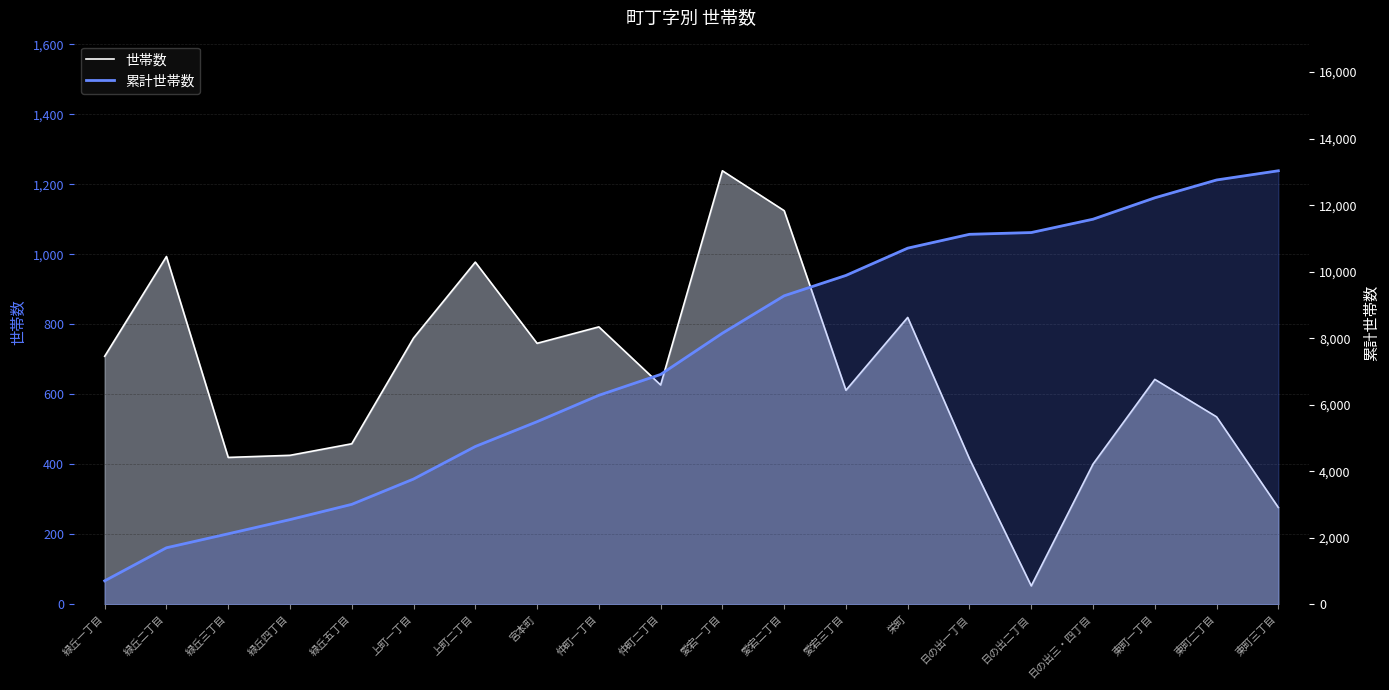

Is the value of 世帯数 at 日の出一丁目 greater than the value of 累計世帯数 at 緑丘二丁目?

No